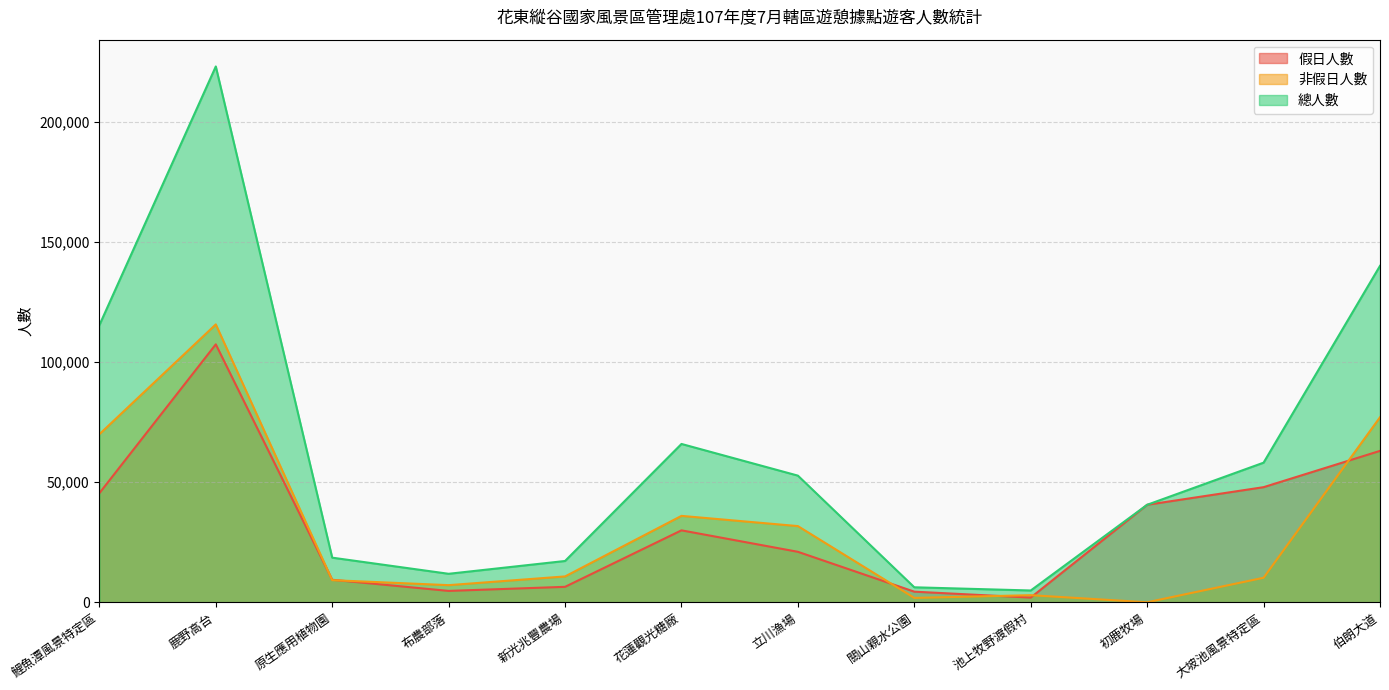

Reading left to right, extract all data points from this chart.

假日人數: 鯉魚潭風景特定區=45396	鹿野高台=107336	原生應用植物園=9367	布農部落=4730	新光兆豐農場=6426	花蓮觀光糖廠=29931	立川漁場=21000	關山親水公園=4413	池上牧野渡假村=1951	初鹿牧場=40572	大坡池風景特定區=47900	伯朗大道=63000
非假日人數: 鯉魚潭風景特定區=69926	鹿野高台=115645	原生應用植物園=9196	布農部落=7122	新光兆豐農場=10756	花蓮觀光糖廠=35955	立川漁場=31700	關山親水公園=1821	池上牧野渡假村=2953	初鹿牧場=0	大坡池風景特定區=10200	伯朗大道=77000
總人數: 鯉魚潭風景特定區=115322	鹿野高台=222981	原生應用植物園=18563	布農部落=11852	新光兆豐農場=17182	花蓮觀光糖廠=65886	立川漁場=52700	關山親水公園=6234	池上牧野渡假村=4904	初鹿牧場=40572	大坡池風景特定區=58100	伯朗大道=140000